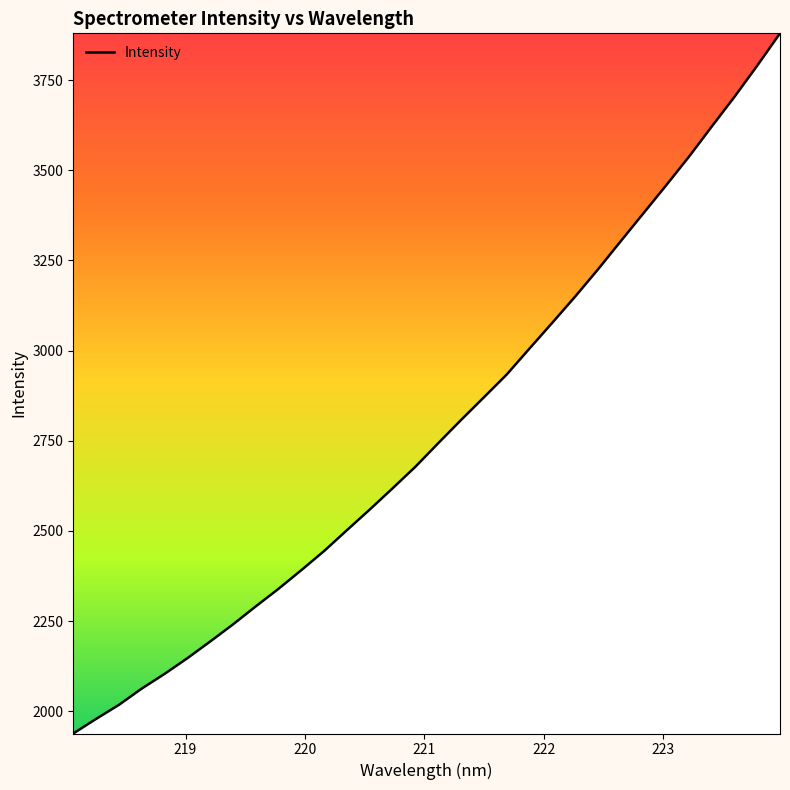

What is the minimum value shown in the chart?

1938.6